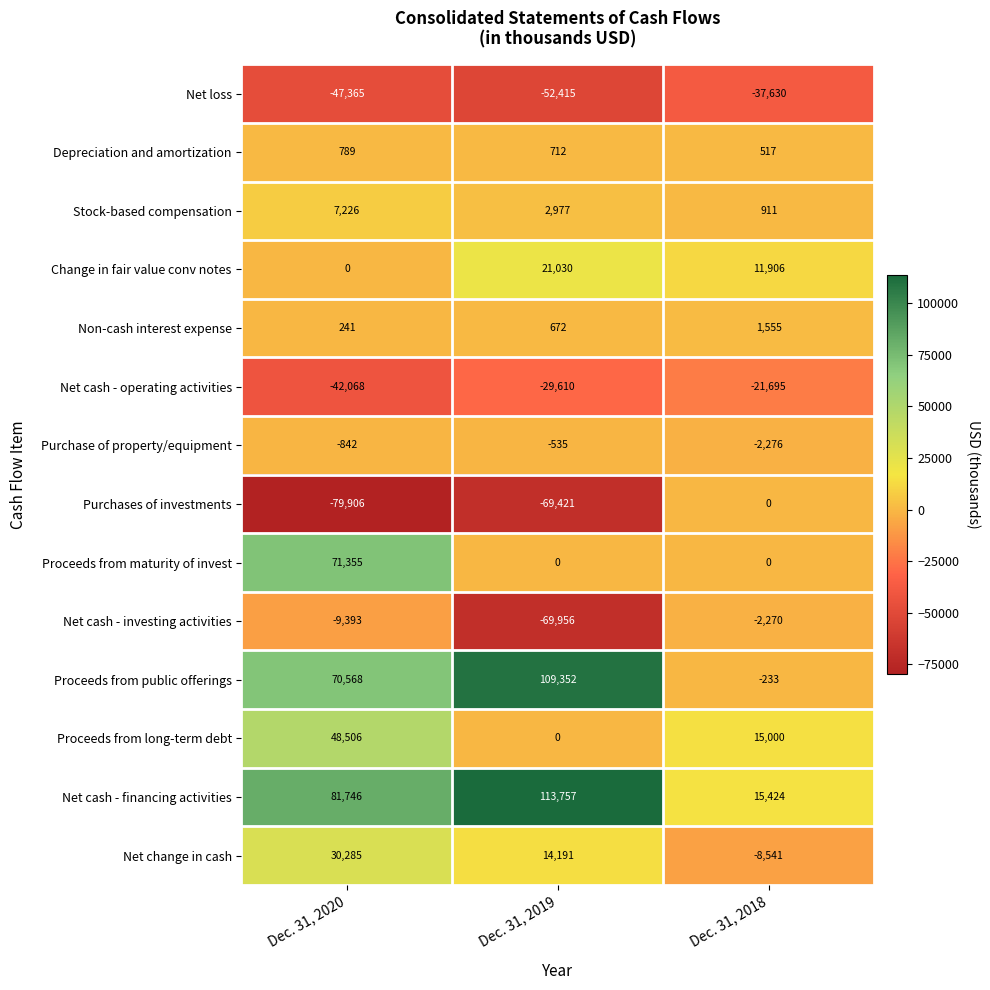

Count the number of data series in this chart.

14